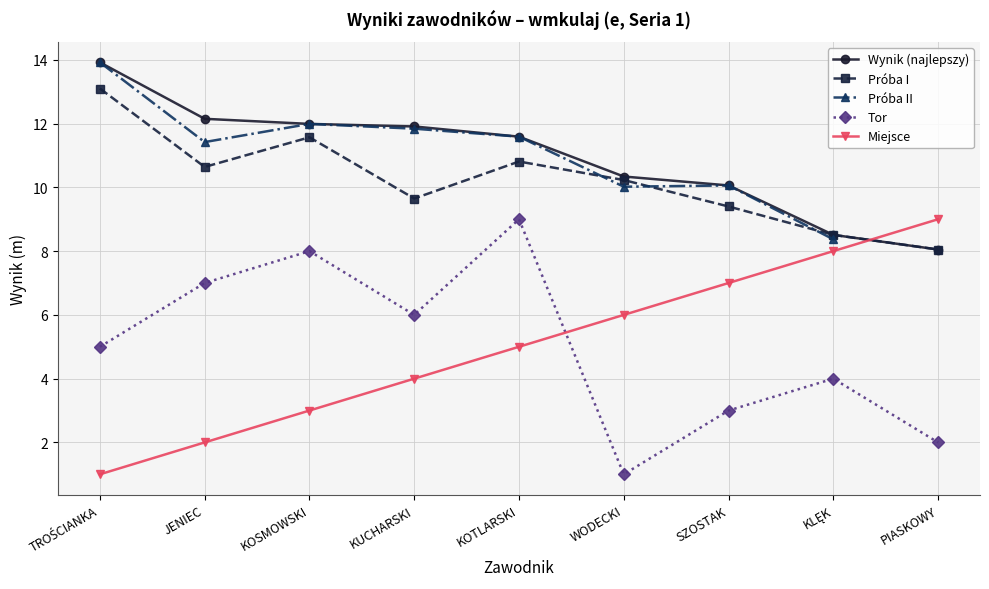

True or false: Próba I and Miejsce cross at least once.

True